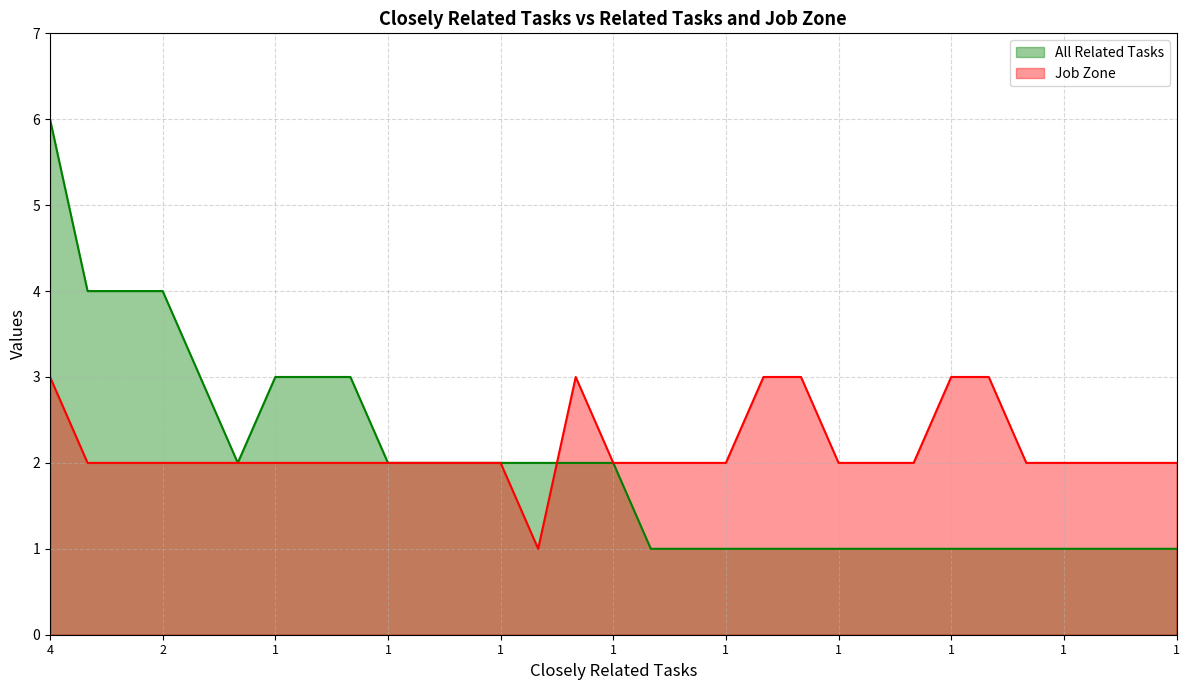

Rank the series at 1 from highest to lowest value.

All Related Tasks, Job Zone